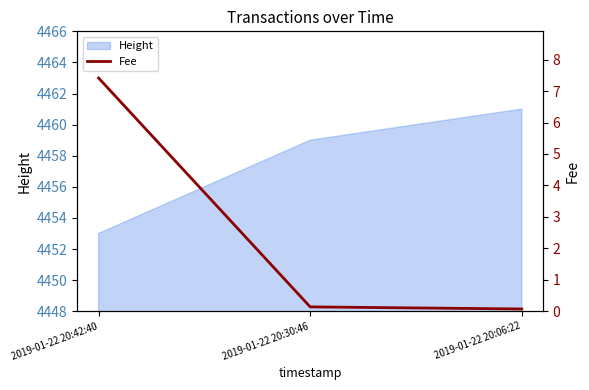

Is it true that the value at 2019-01-22 20:42:40 is 7.4?

True